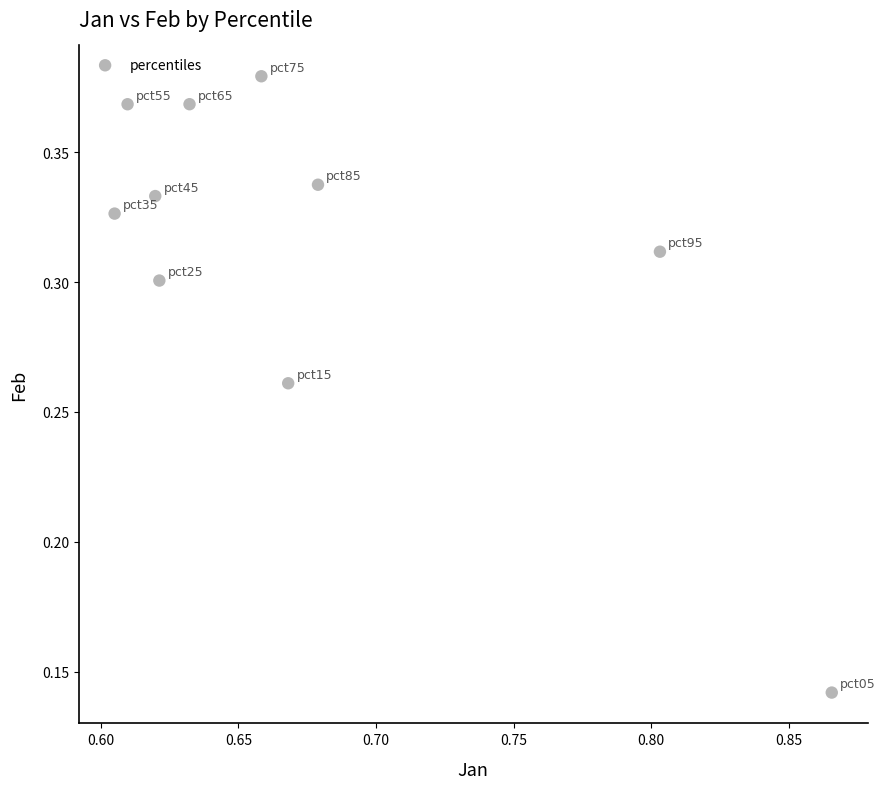

What is the average X value?

0.7